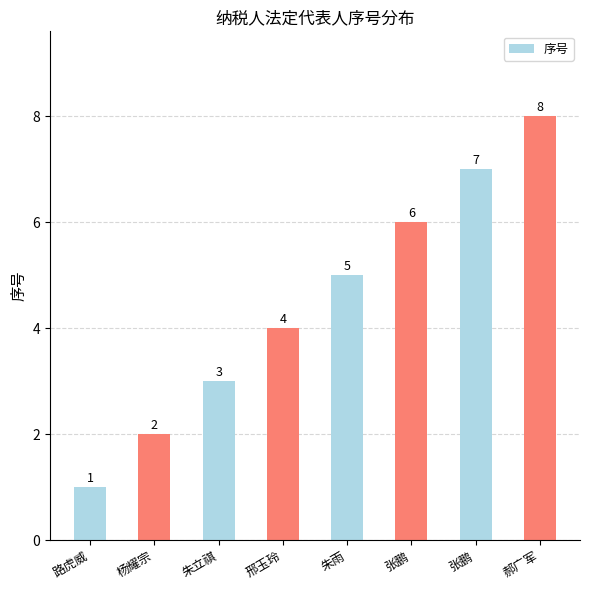

Which category has the lowest value across all series?

路虎威